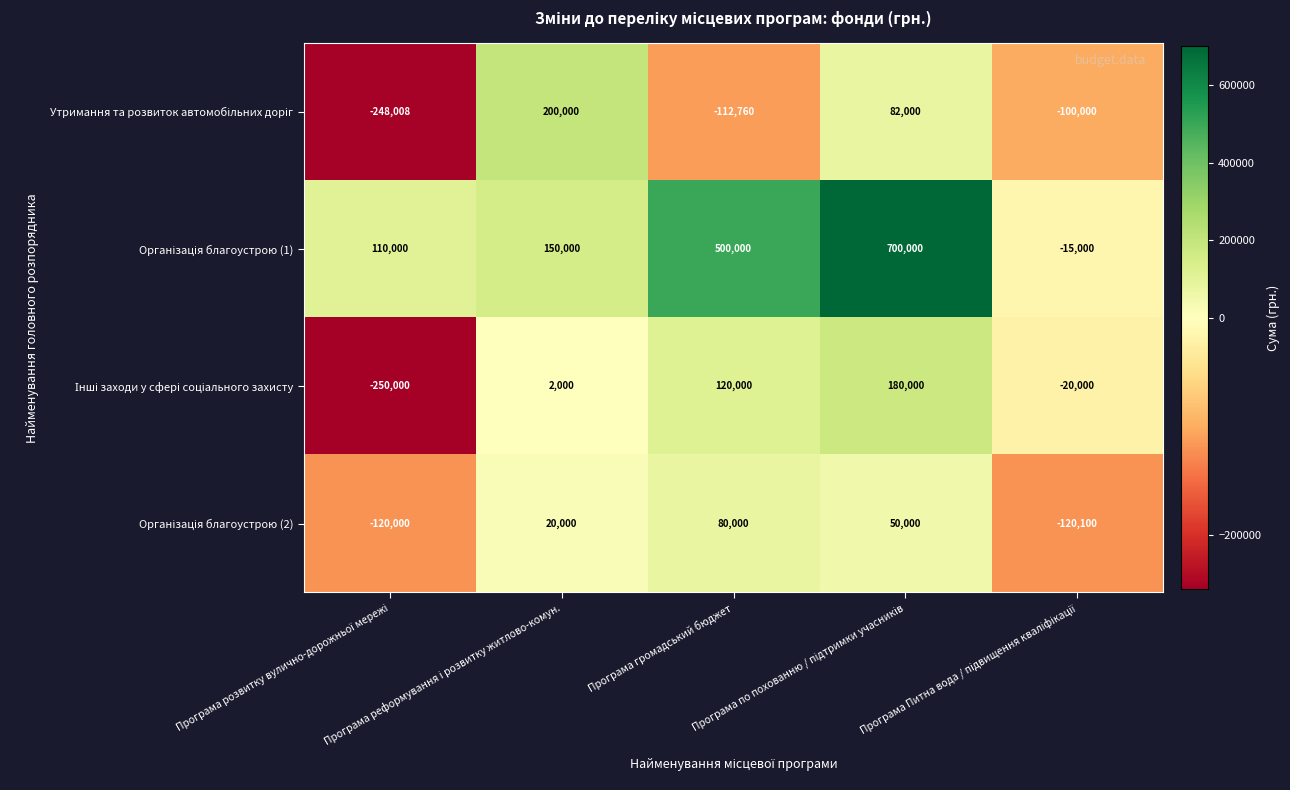

What is the smallest value displayed?

-250000